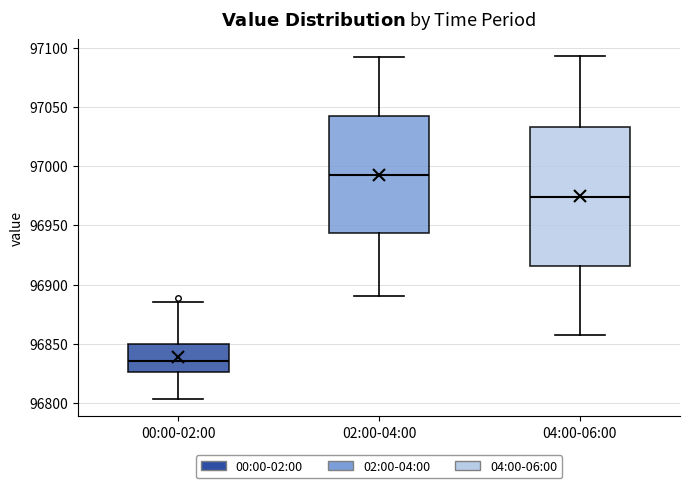

Which box's median line is the lowest?

00:00-02:00